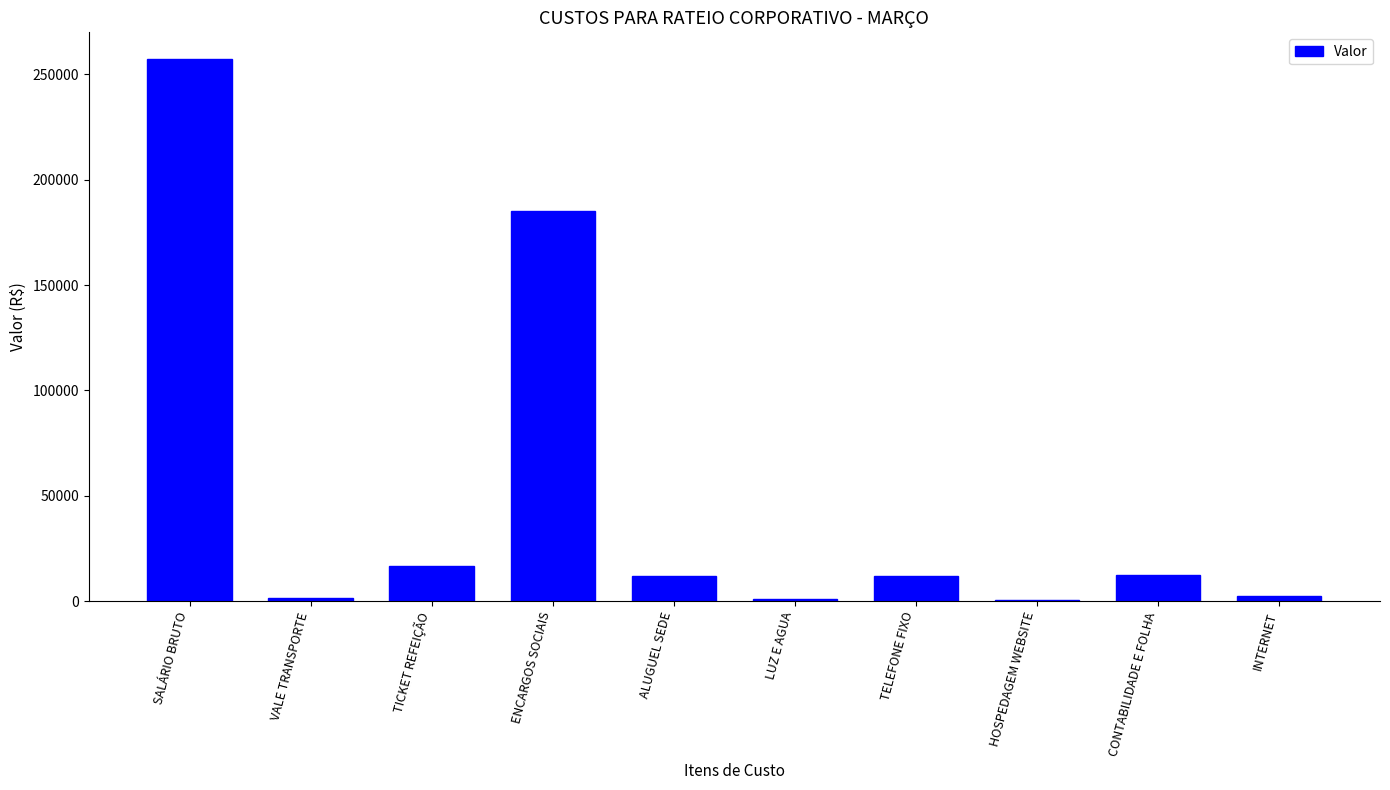

Where is the data nearest to the value 128775?

ENCARGOS SOCIAIS